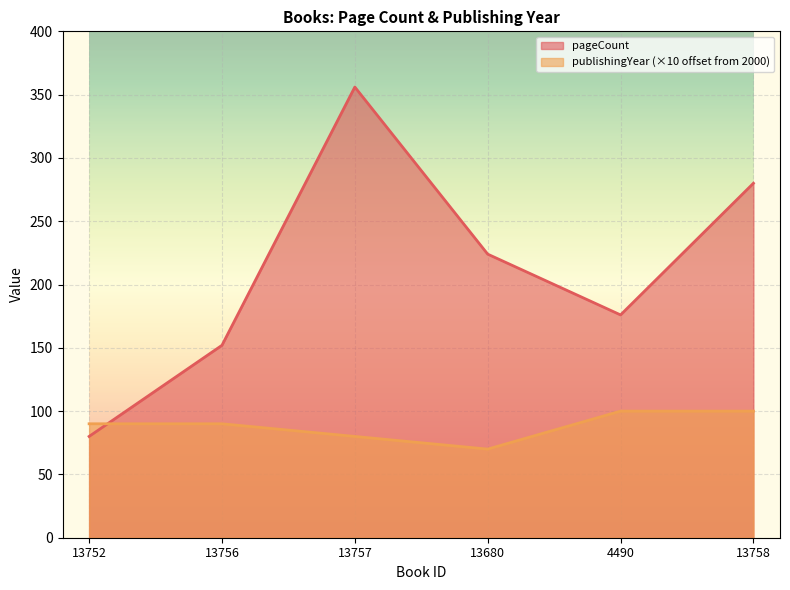

Is it true that pageCount equals 176 at 4490?

True